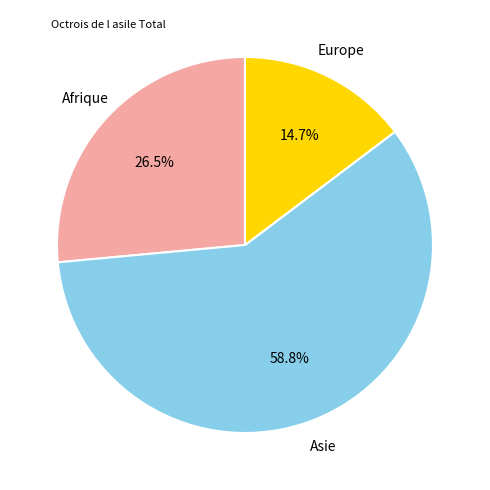

Is there any slice that represents more than half of the pie?

Yes